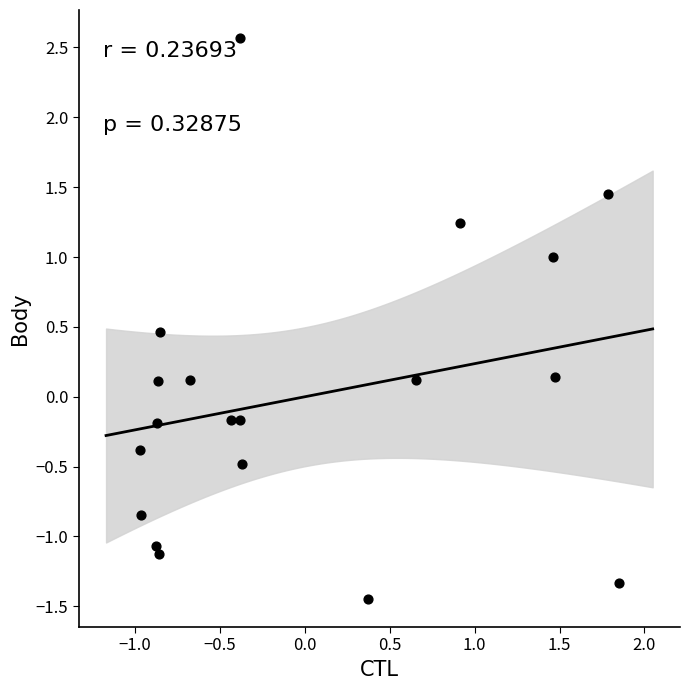

What is the range of Y values (max minus min)?

4.0